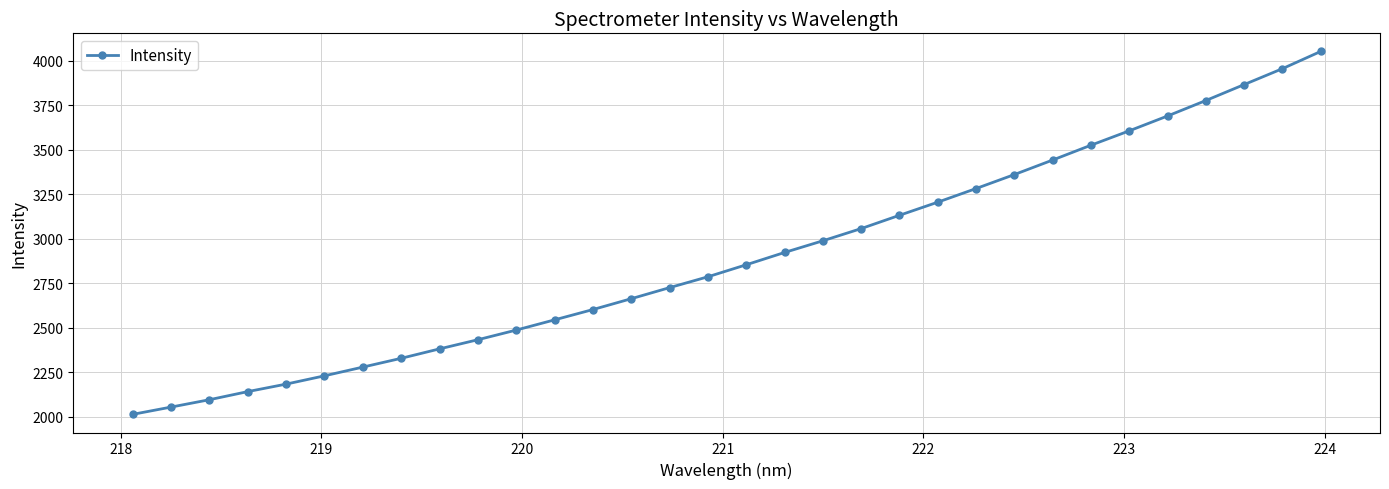

What is the value of the 15th point from the left?

2725.1